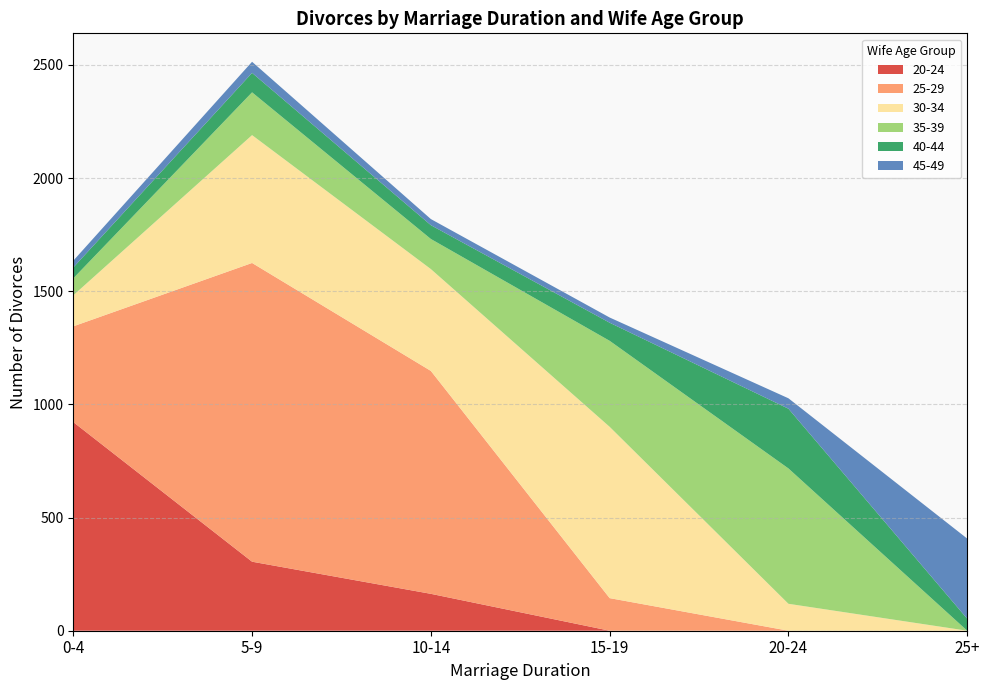

Reading left to right, extract all data points from this chart.

20-24: 922	305	163	0	0	0
25-29: 423	1320	985	144	0	0
30-34: 137	565	450	757	119	0
35-39: 75	189	133	380	598	0
40-44: 48	86	61	80	264	53
45-49: 30	49	27	23	46	354